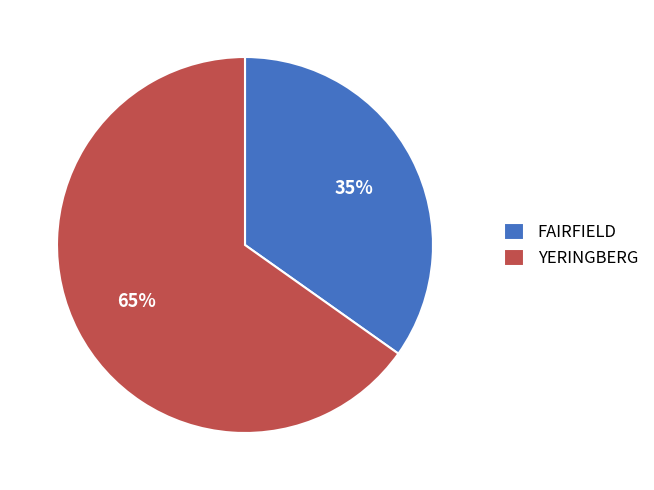

The FAIRFIELD slice represents 35% of the pie. True or false?

True